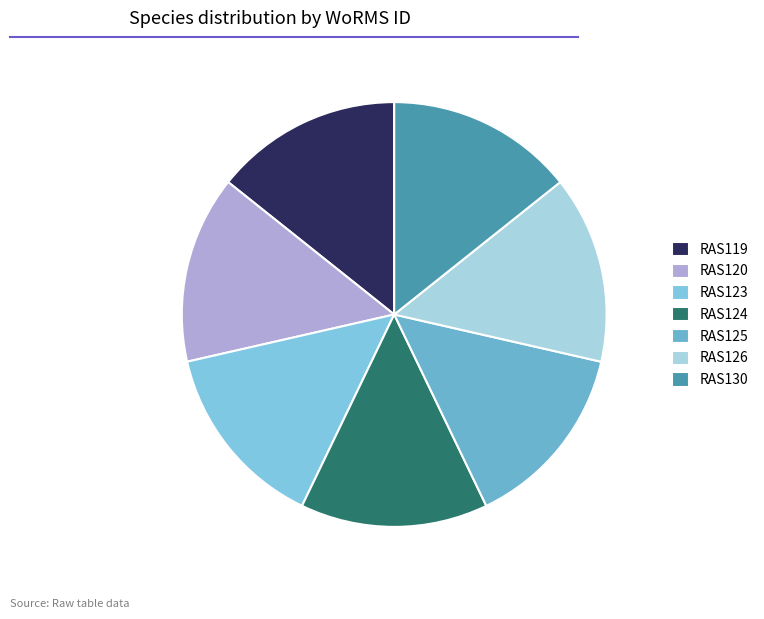

Which slice is the largest?

RAS126